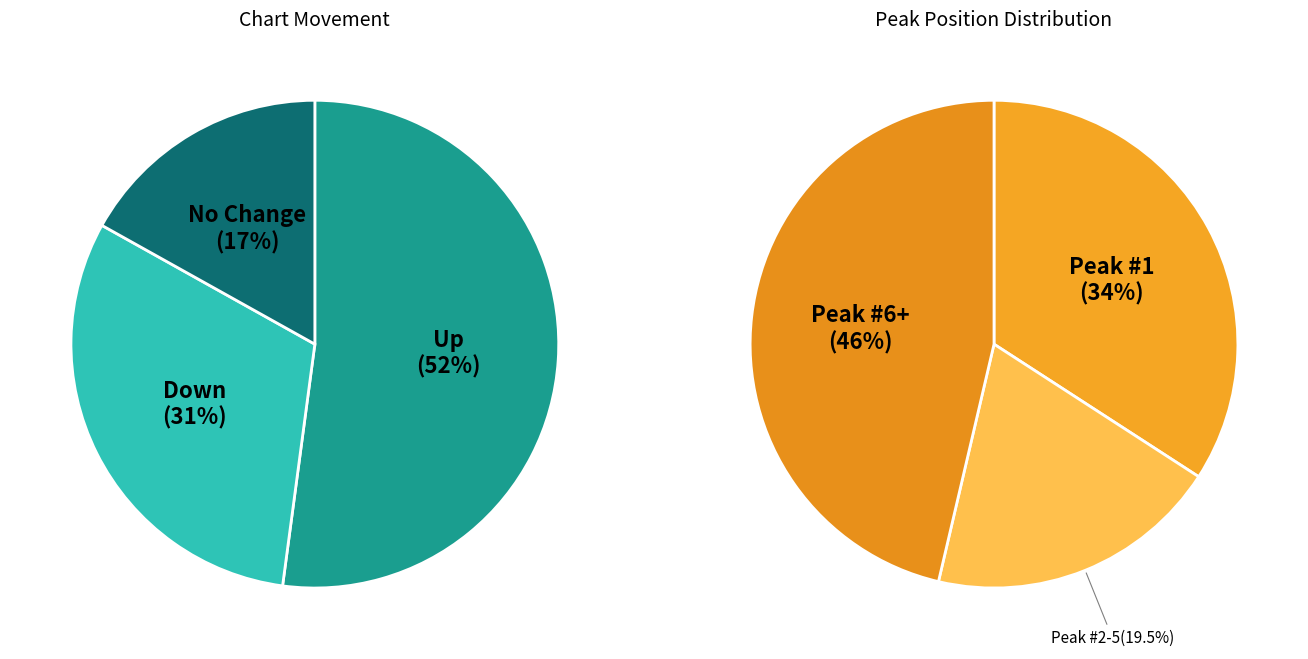

Count the number of slices in the pie.

3